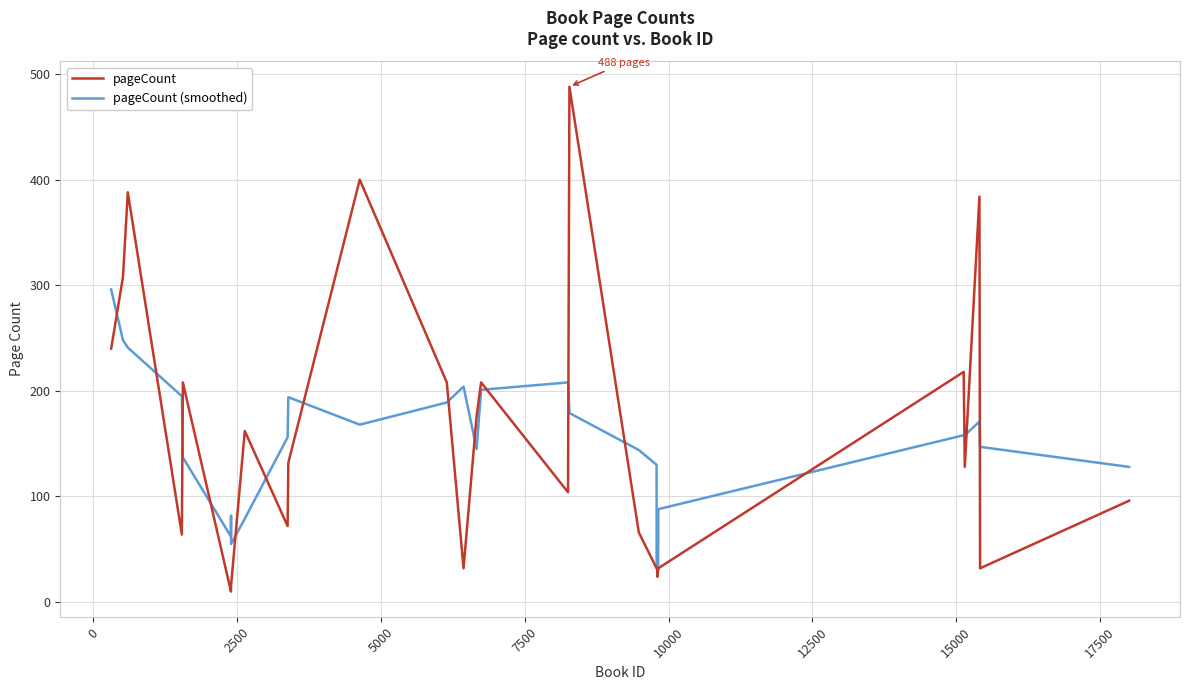

List the series in order of their peak value, highest first.

pageCount, pageCount (smoothed)